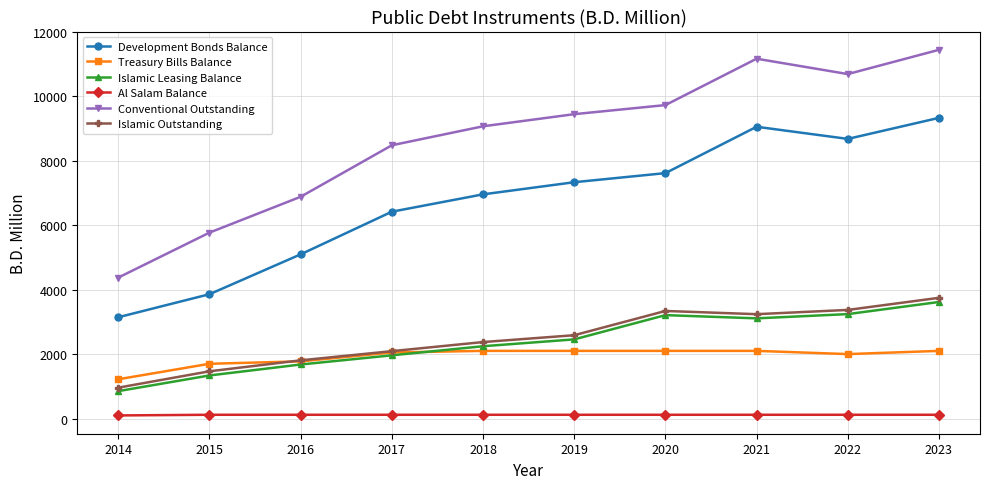

Count the number of categories in the chart.

10